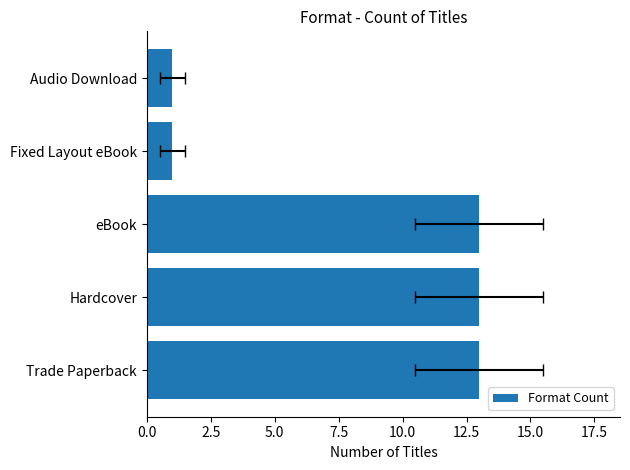

How many bars are there in total?

5